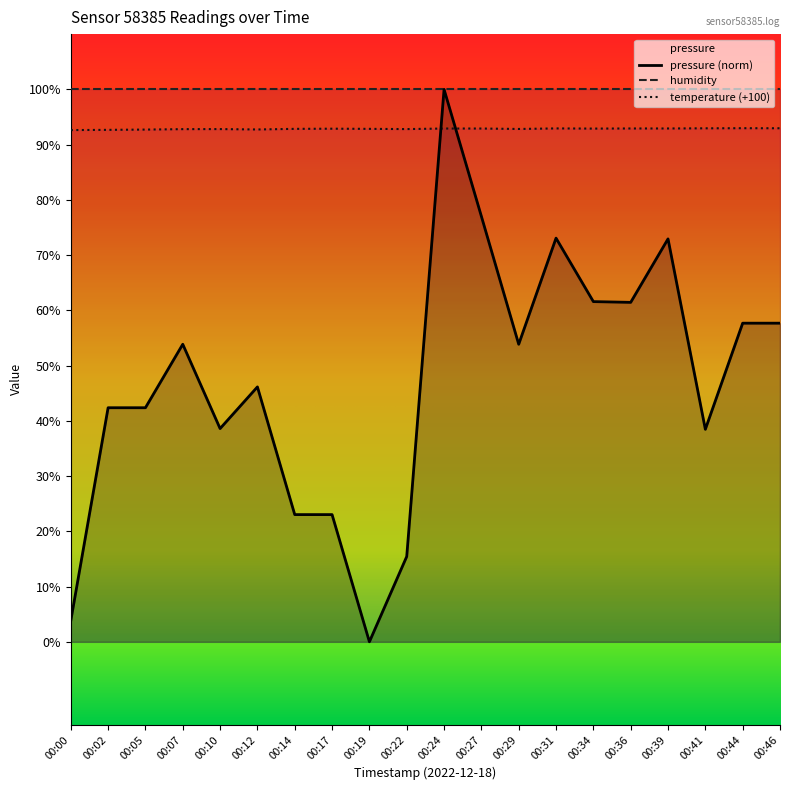

The pressure series shows 179.8 at 00:24. True or false?

False